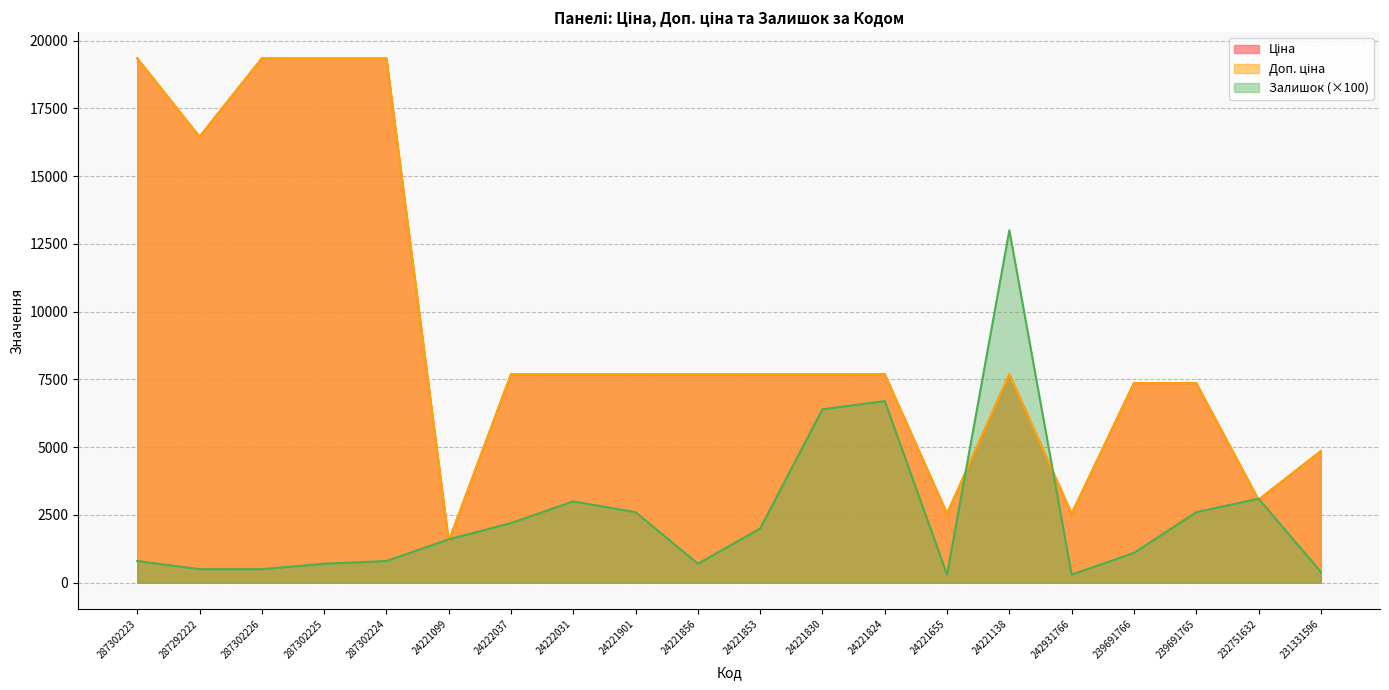

The Залишок series shows 521.7 at 24221853. True or false?

False